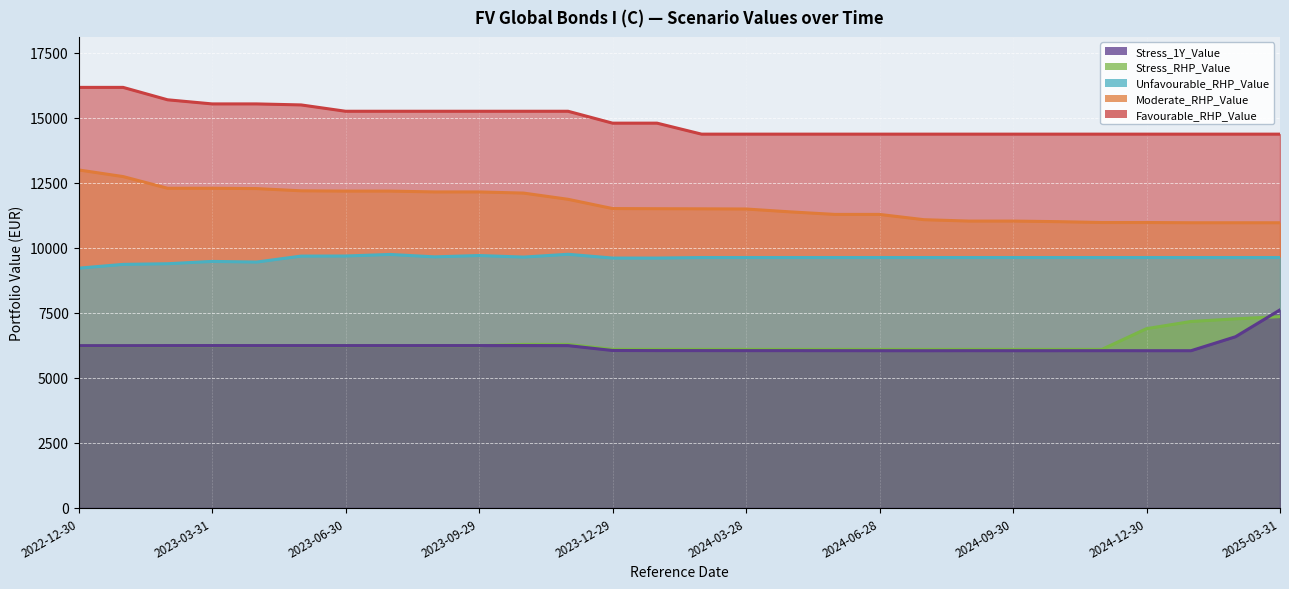

What is the smallest value displayed?

6044.6